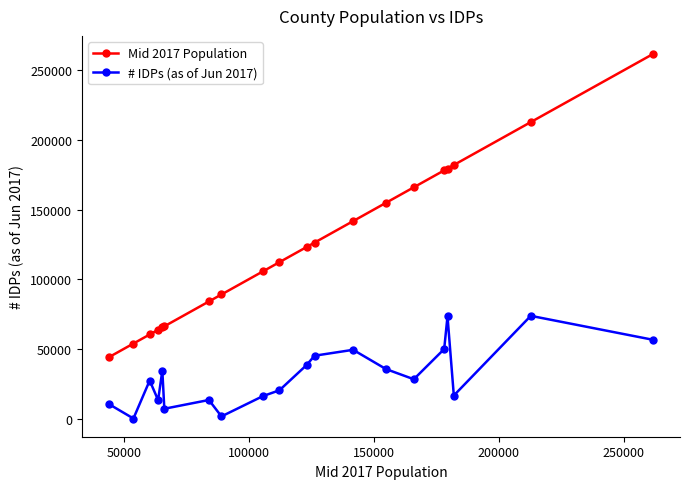

Which series has the largest range (max minus min)?

Mid 2017 Population